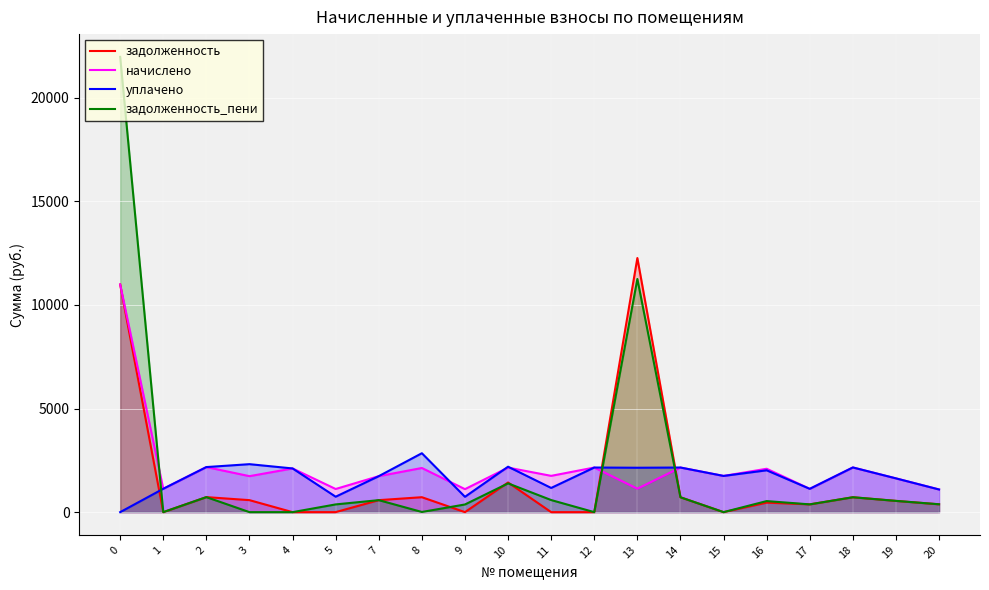

What is the highest value of the задолженность_пени series?

21974.5